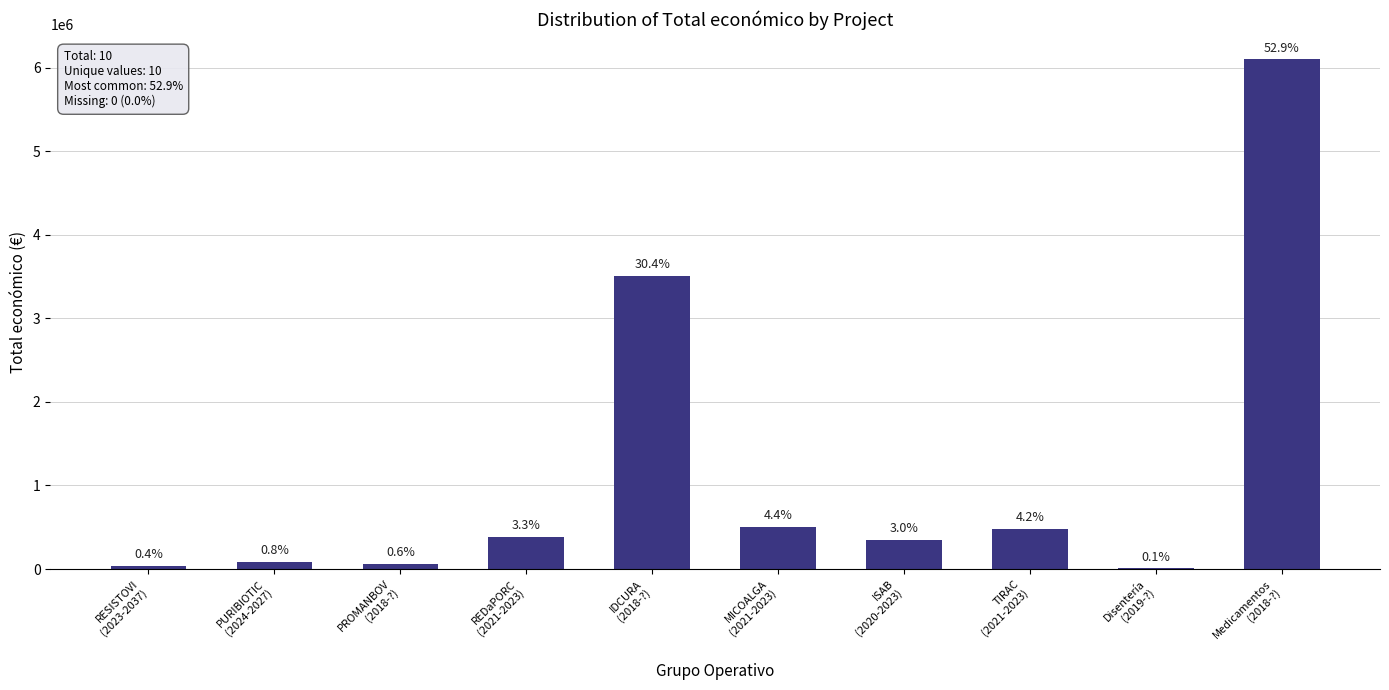

Is it true that the value at MICOALGA
(2021-2023) is 505519?

True